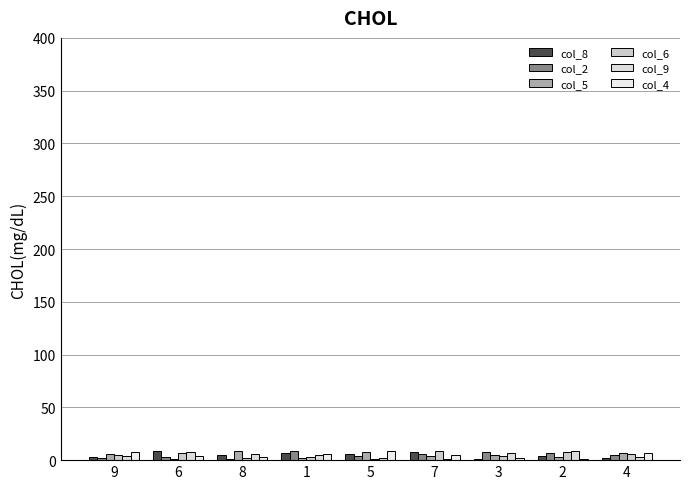

What is the total value across all series at 4?

30